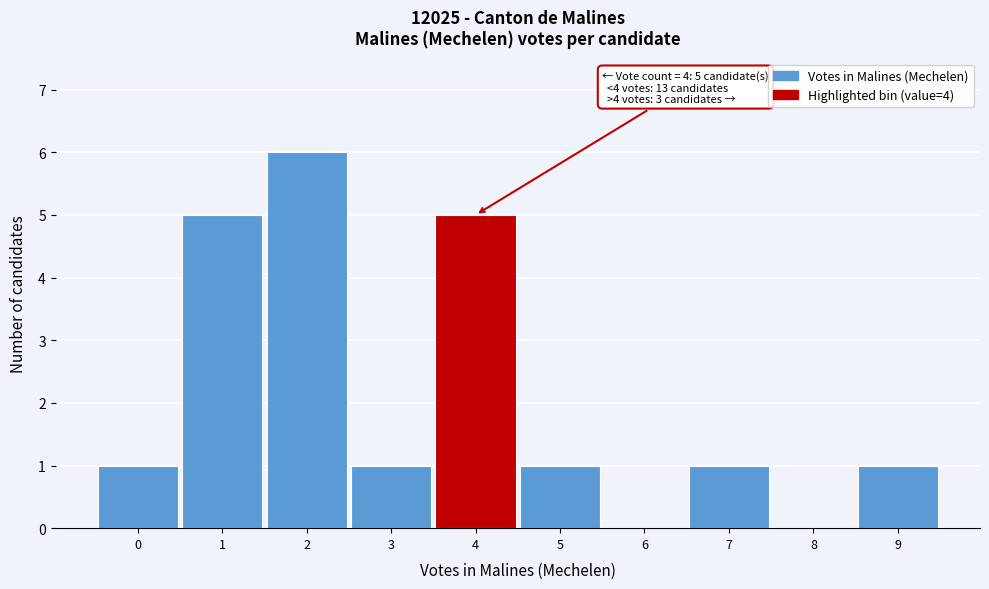

Reading left to right, extract all data points from this chart.

0=1	1=5	2=6	3=1	4=5	5=1	6=0	7=1	8=0	9=1